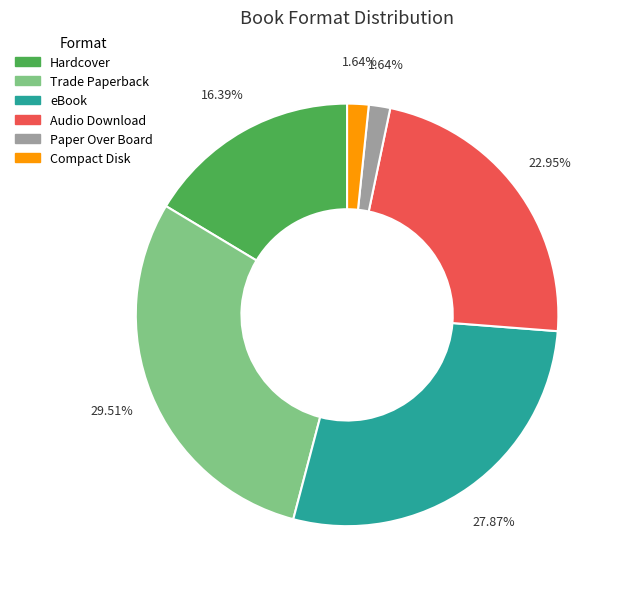

How many slices are in this pie chart?

6